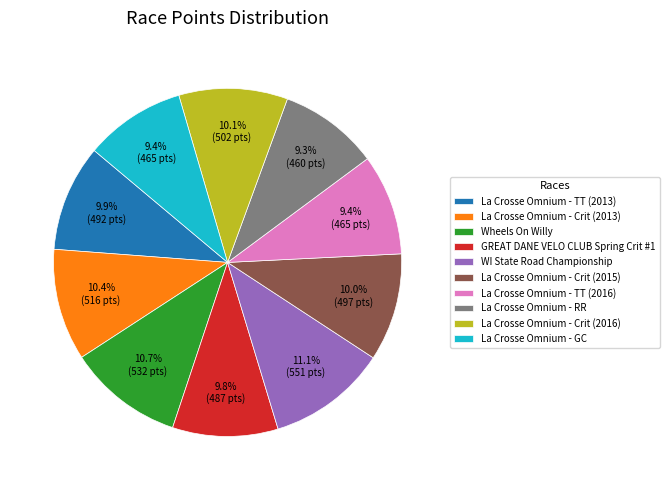

Count the number of slices in the pie.

10